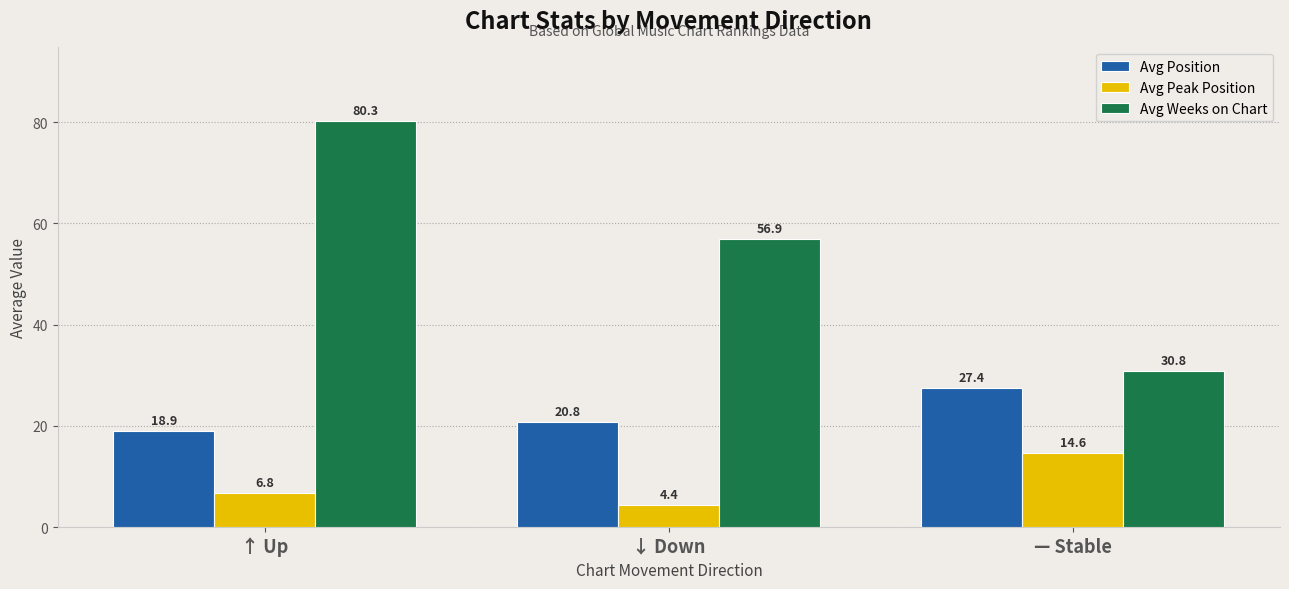

What is the total value across all series at ↑ Up?

106.0